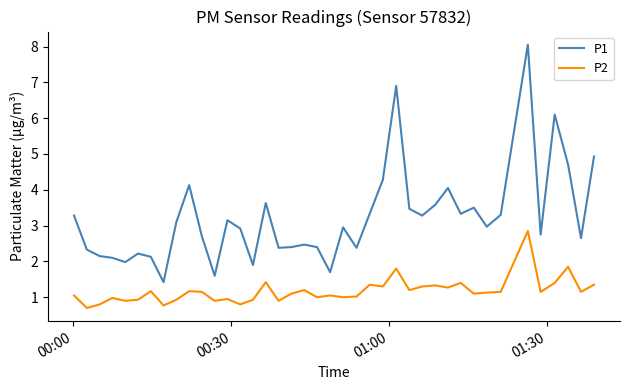

Which series has the largest total across all categories?

P1